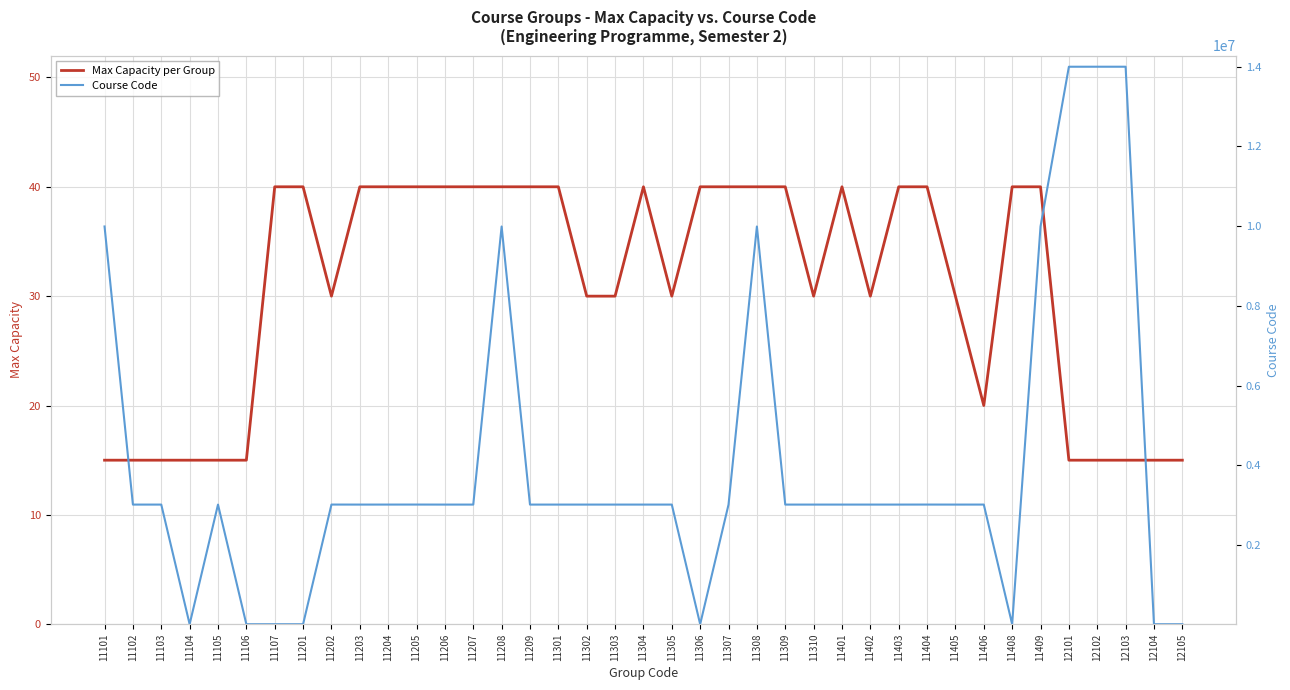

Reading left to right, what are all the values shown in this chart?

Max Capacity per Group: 11101=15	11102=15	11103=15	11104=15	11105=15	11106=15	11107=40	11201=40	11202=30	11203=40	11204=40	11205=40	11206=40	11207=40	11208=40	11209=40	11301=40	11302=30	11303=30	11304=40	11305=30	11306=40	11307=40	11308=40	11309=40	11310=30	11401=40	11402=30	11403=40	11404=40	11405=30	11406=20	11408=40	11409=40	12101=15	12102=15	12103=15	12104=15	12105=15
Course Code: 11101=9991503	11102=3011543	11103=3011560	11104=9108	11105=3011561	11106=9118	11107=9122	11201=9101	11202=3012226	11203=3011544	11204=3011874	11205=3012225	11206=3011545	11207=3011546	11208=9991031	11209=3011548	11301=3011550	11302=3011549	11303=3011562	11304=3011566	11305=3011551	11306=9102	11307=3011552	11308=9991000	11309=3011556	11310=3011556	11401=3011563	11402=3011555	11403=3011557	11404=3012145	11405=3011558	11406=3011873	11408=9128	11409=9991043	12101=14000523	12102=14001029	12103=14000986	12104=9103	12105=9123